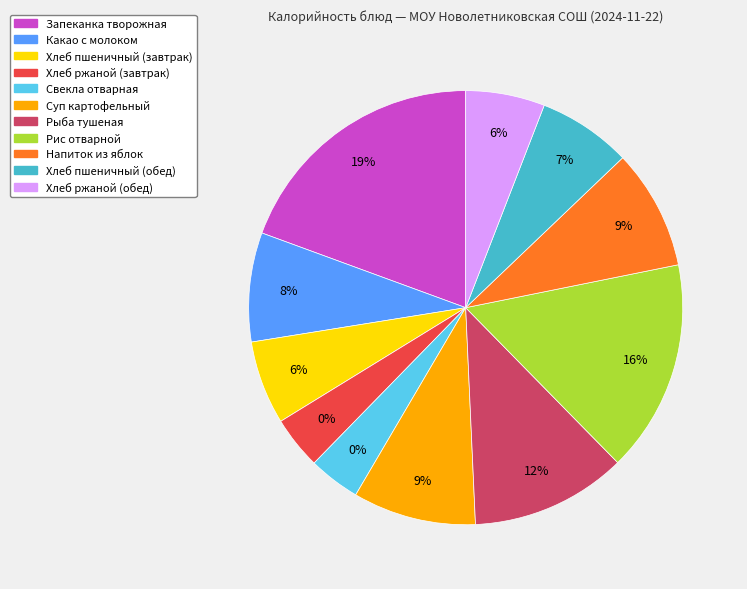

Is it true that Свекла отварная is 1% of the pie?

False